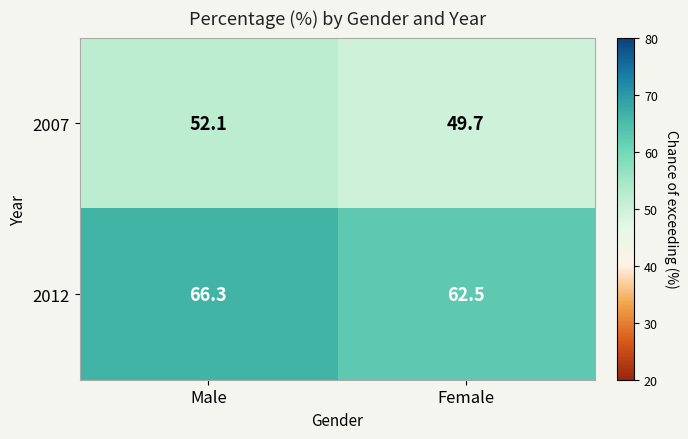

Between Male and Female, which series saw the biggest shift?

2012